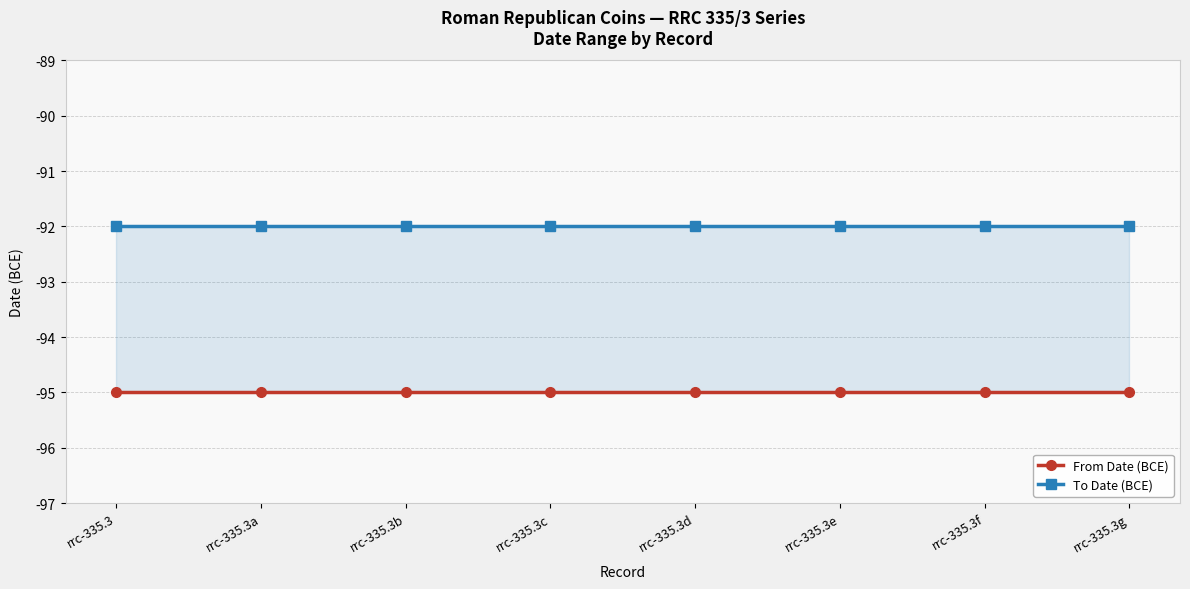

Reading right to left, extract all data points from this chart.

From Date (BCE): rrc-335.3g=-95	rrc-335.3f=-95	rrc-335.3e=-95	rrc-335.3d=-95	rrc-335.3c=-95	rrc-335.3b=-95	rrc-335.3a=-95	rrc-335.3=-95
To Date (BCE): rrc-335.3g=-92	rrc-335.3f=-92	rrc-335.3e=-92	rrc-335.3d=-92	rrc-335.3c=-92	rrc-335.3b=-92	rrc-335.3a=-92	rrc-335.3=-92